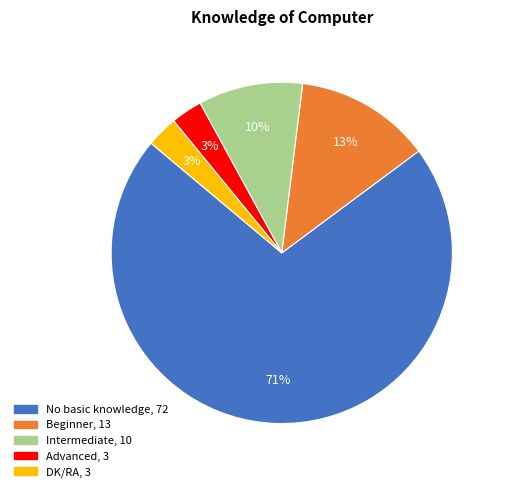

Is the sum of Beginner and No basic knowledge greater than half?

Yes